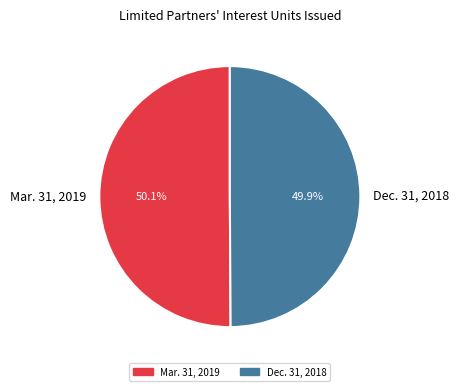

To the nearest percent, what portion does Mar. 31, 2019 represent?

50%